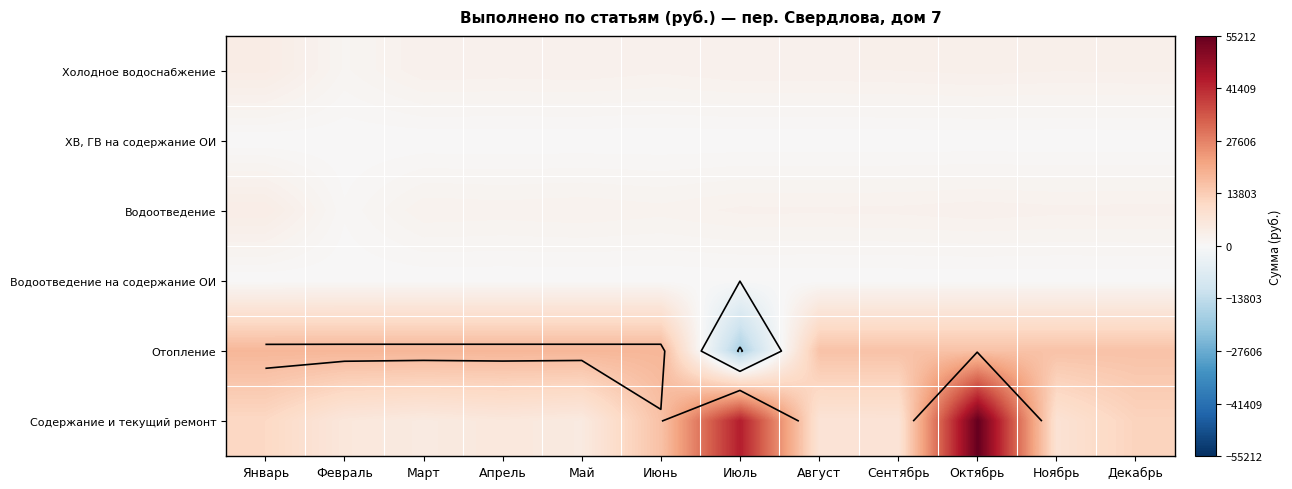

How many distinct data groups are displayed?

6